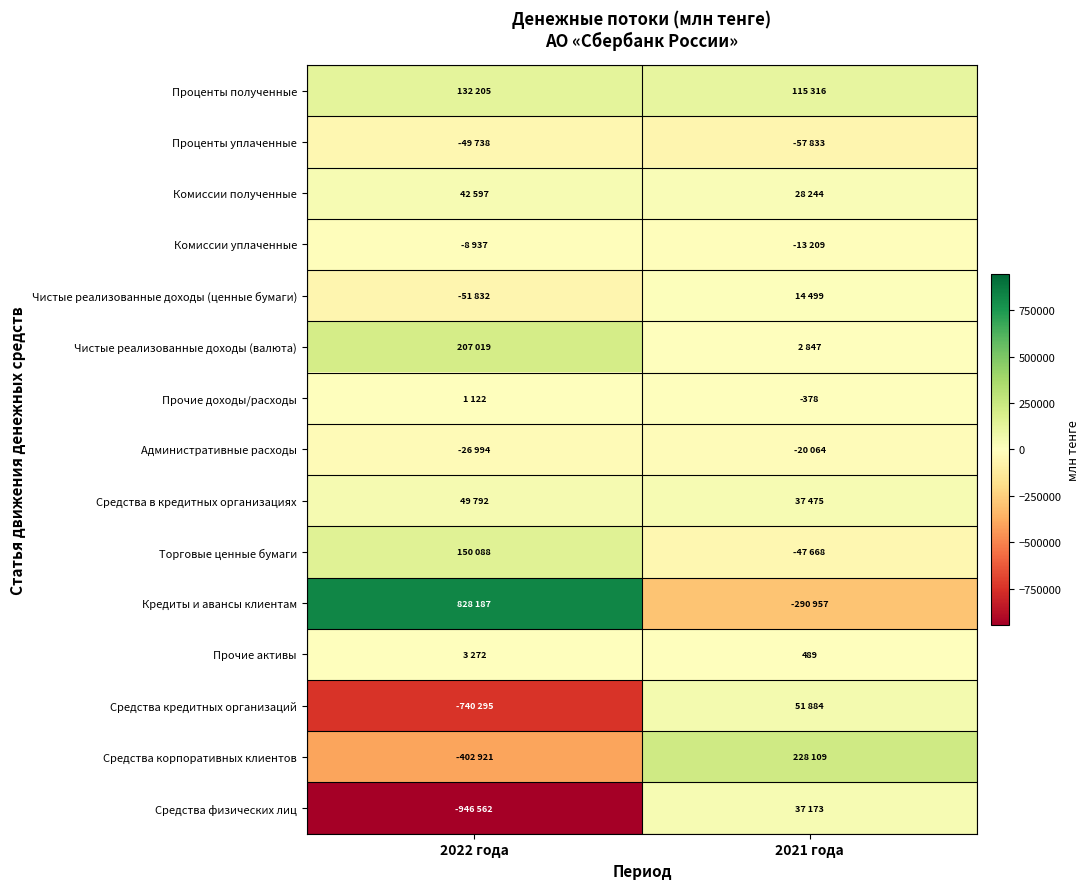

What is the difference between the Прочие активы values at 2022 года and 2021 года?

2783